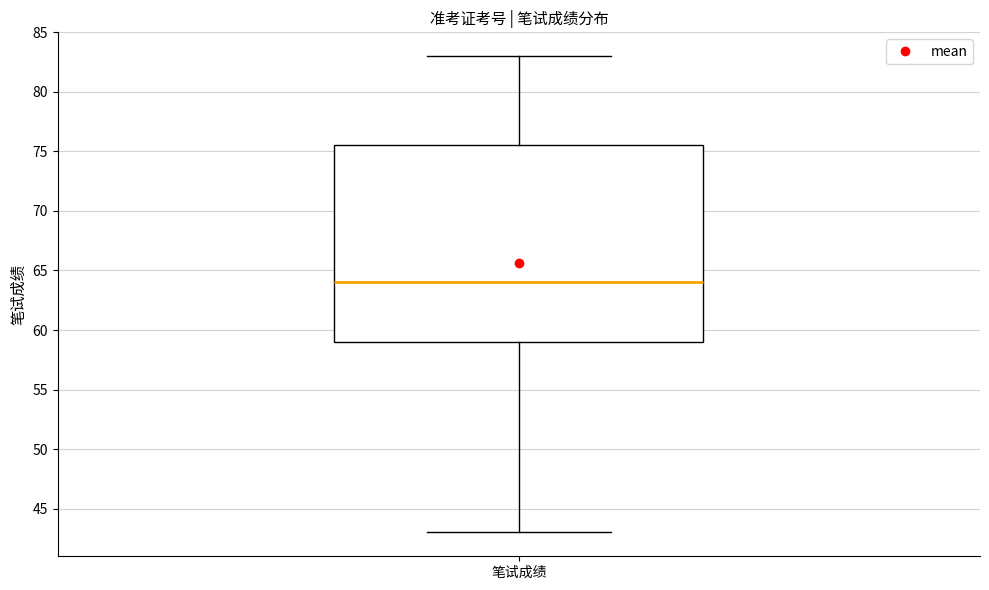

Where does the lower whisker of the box for 笔试成绩 end on the y-axis? The values are not printed on the chart, so give them approximately, as read against the axis.

43.0